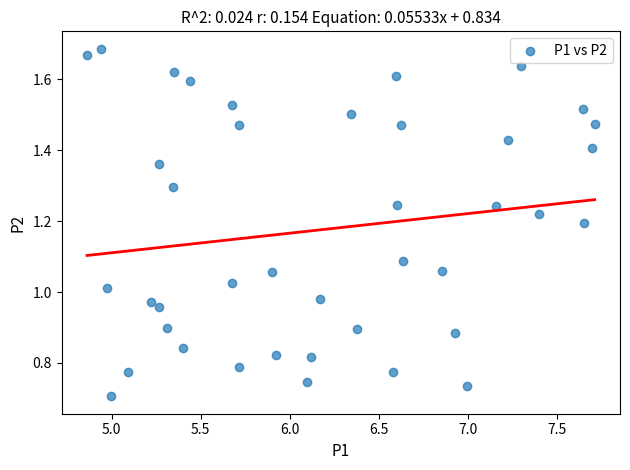

What is the range of X values (max minus min)?

2.8